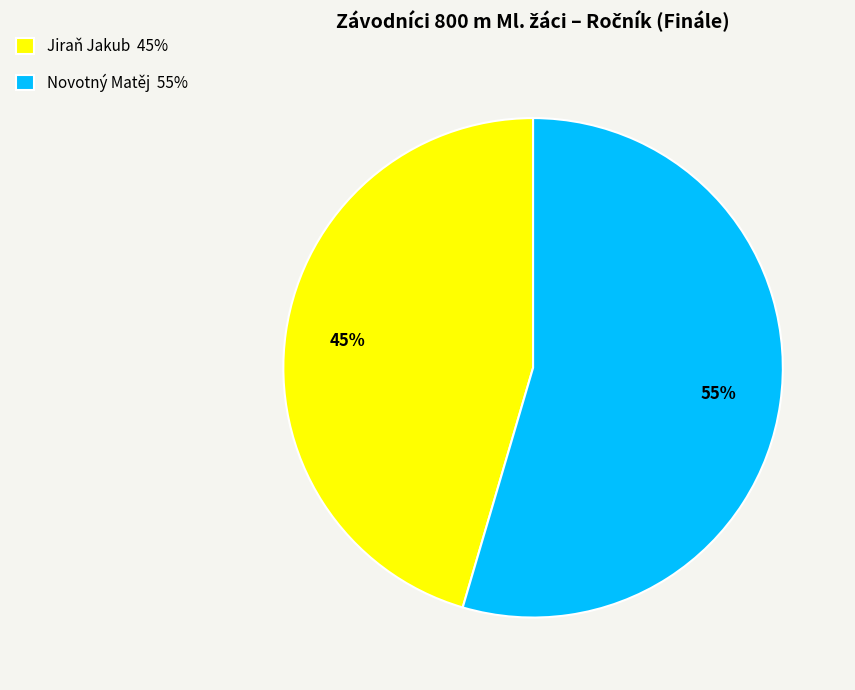

To the nearest percent, what is the average slice percentage?

50%